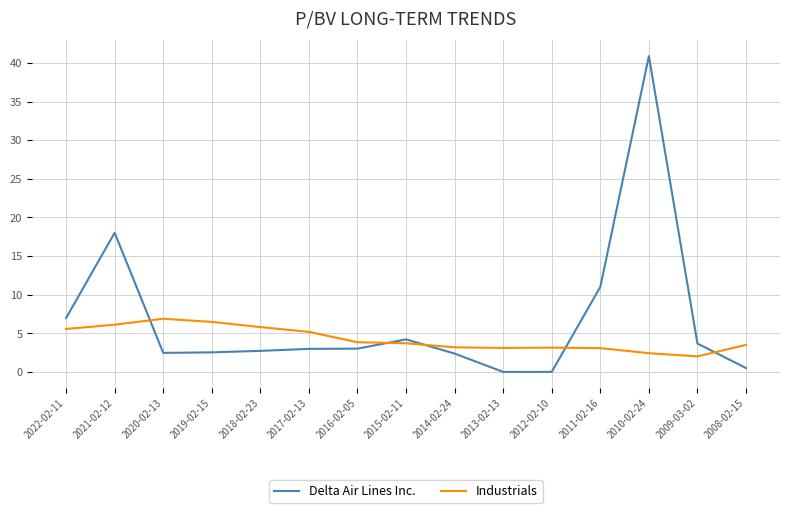

Count the number of data series in this chart.

2